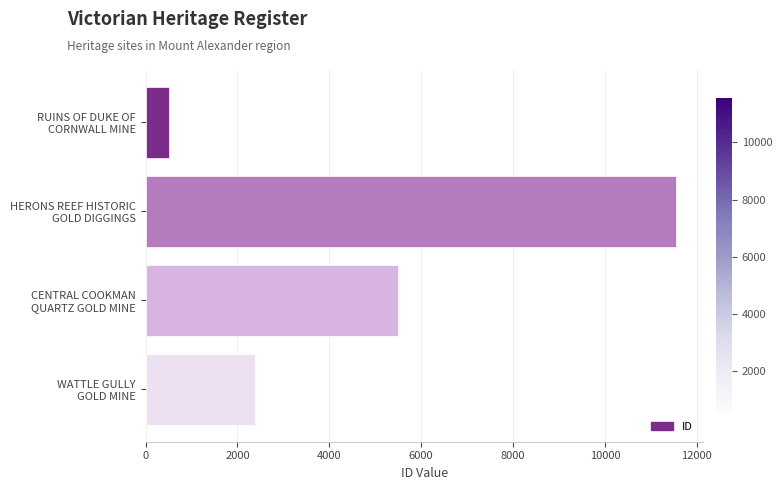

What is the difference between the maximum and minimum values?

11046